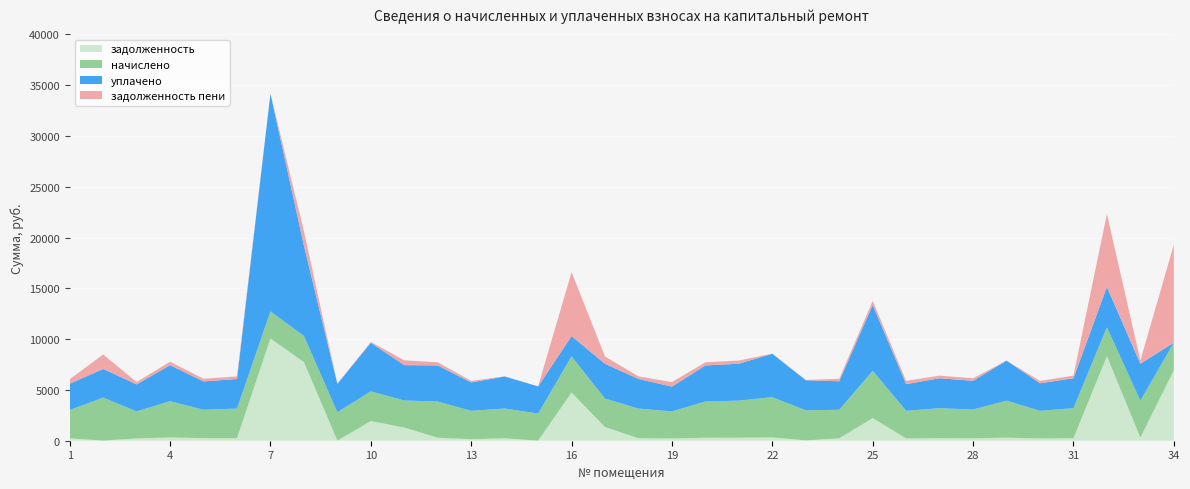

Reading left to right, extract all data points from this chart.

задолженность: 230.2	12.4	221.2	322.6	253.3	240.8	10066.6	7741.4	8.2	1935.9	1291.3	293.4	147.8	244.2	9.5	4734.7	1346.5	240.9	220.0	293.4	300.8	325.9	34.7	231.8	2229.8	224.0	243.6	233.5	300.2	224.0	243.6	8323.3	301.4	6925.4
начислено: 2796.5	4232.0	2667.1	3565.3	2796.5	2925.7	2667.1	2572.0	2796.5	2925.7	2667.1	3565.3	2796.5	2925.7	2667.1	3565.3	2796.5	2925.7	2667.1	3565.3	3646.9	3959.9	2959.8	2816.9	4654.0	2721.6	2959.8	2837.3	3646.9	2721.6	2959.8	2837.3	3646.9	2721.6
уплачено: 2582.8	2821.4	2656.5	3551.2	2785.4	2914.1	21432.4	8895.0	2796.5	4783.6	3484.0	3551.2	2796.5	3157.9	2667.1	2000.0	3433.0	2914.2	2434.3	3551.2	3632.4	4274.2	2959.8	2805.7	6482.3	2622.6	2948.1	2826.0	3936.3	2710.8	2948.1	3981.6	3632.4	0.0
задолженность пени: 443.9	1423.1	231.8	336.8	264.4	252.4	0.0	1418.4	8.2	78.0	474.4	307.6	147.8	12.0	9.5	6300.1	710.0	252.4	452.8	307.6	315.3	11.6	34.7	243.0	401.5	323.0	255.4	244.8	10.8	234.8	255.3	7179.0	315.9	9647.0